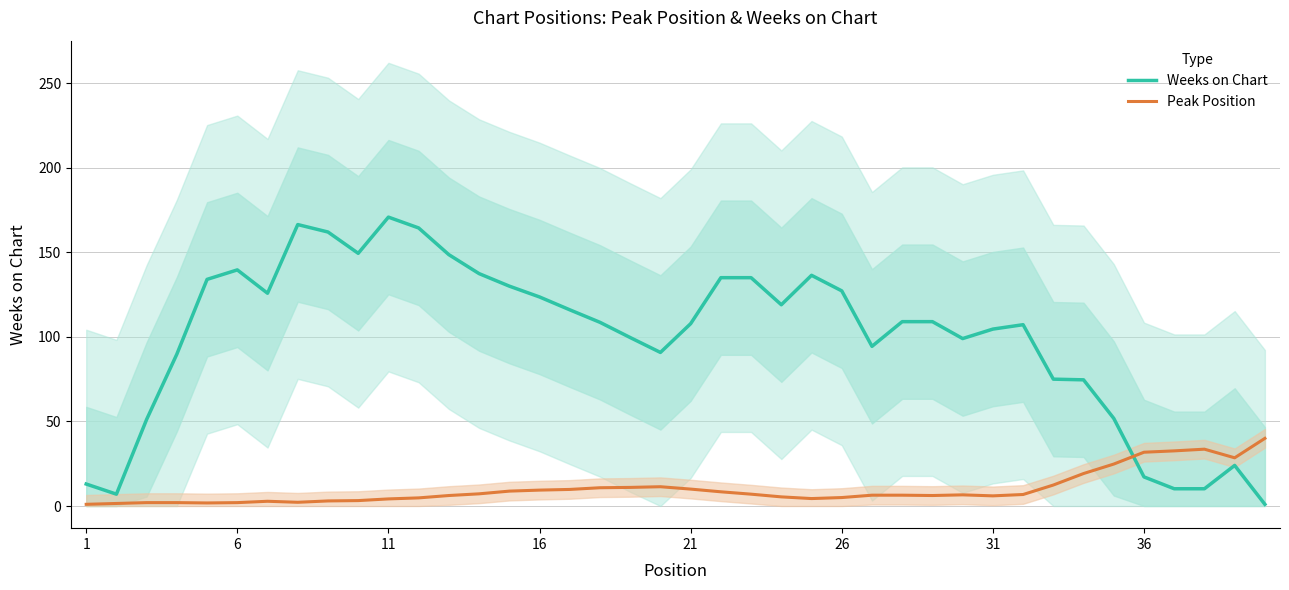

After their last crossing, which series has the higher values: Weeks on Chart or Peak Position?

Peak Position